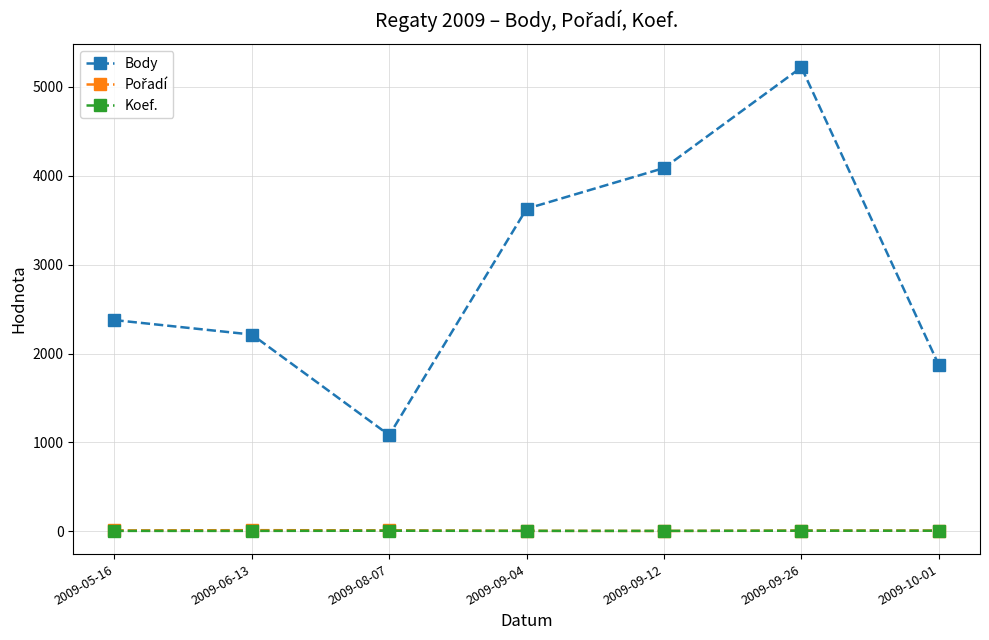

What is the label of the 1st point from the right?

2009-10-01